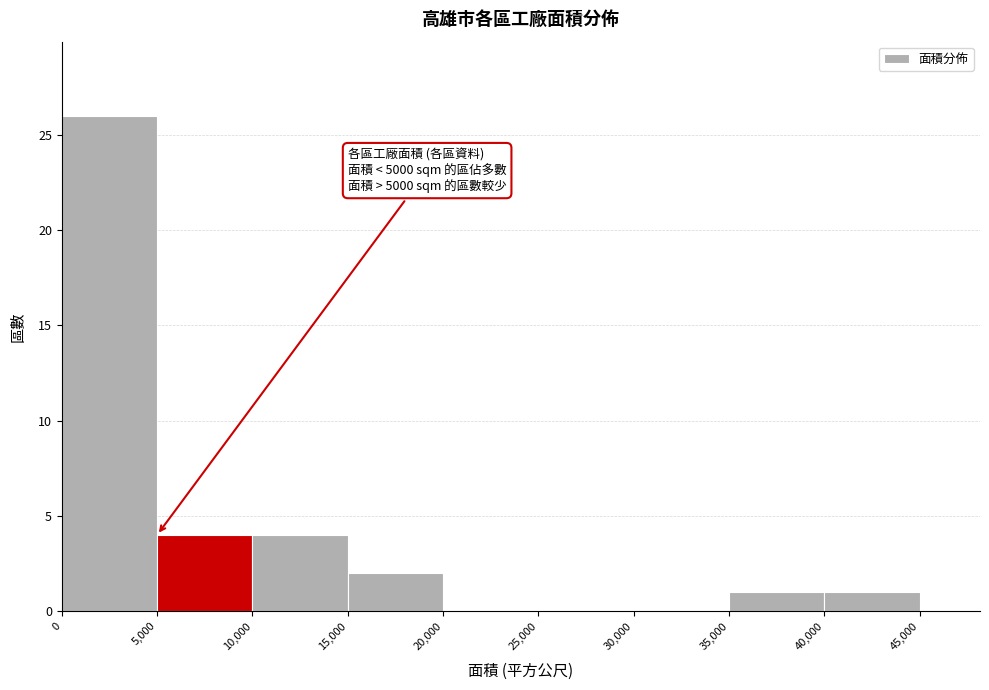

Over which range of the x-axis is the bar tallest?

0 to 5,000